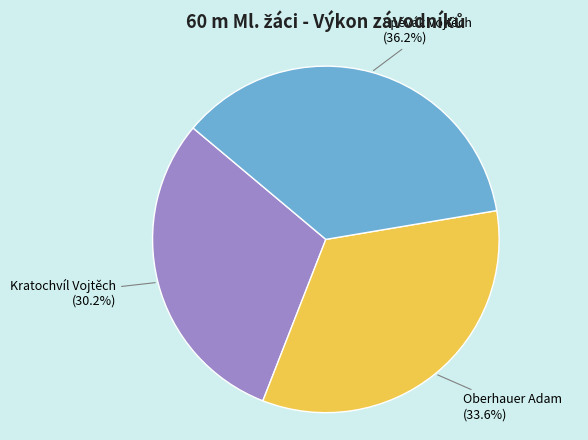

Is there a majority slice in this chart?

No